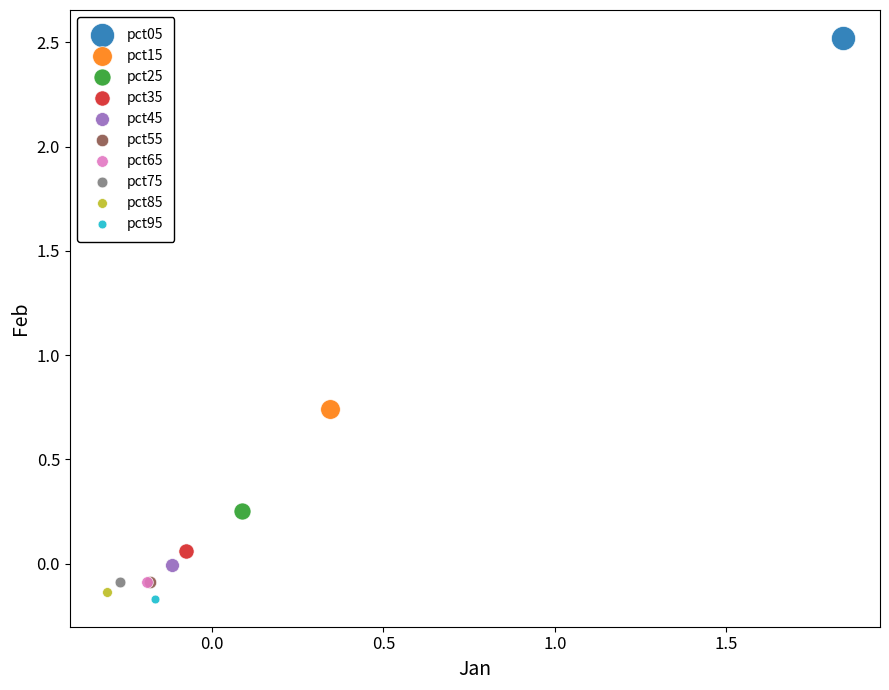

What are all the series names shown in the legend?

pct05, pct15, pct25, pct35, pct45, pct55, pct65, pct75, pct85, pct95